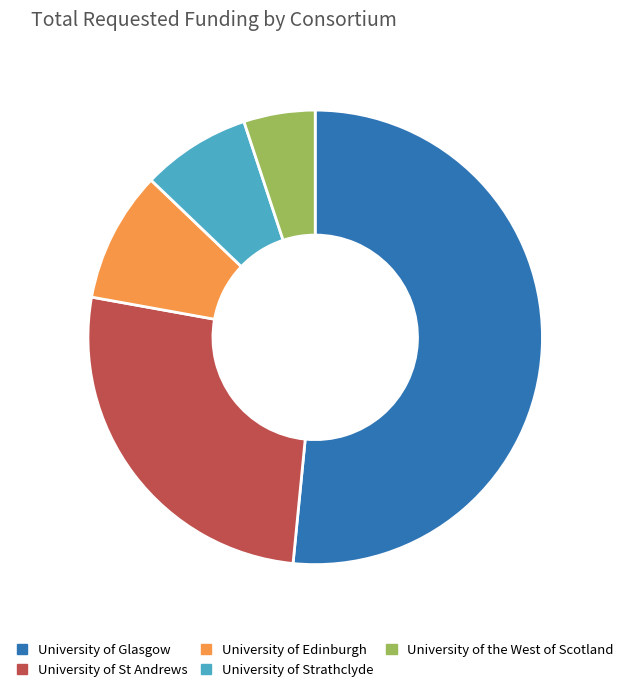

Rank the categories by value from highest to lowest.

University of Glasgow, University of St Andrews, University of Edinburgh, University of Strathclyde, University of the West of Scotland